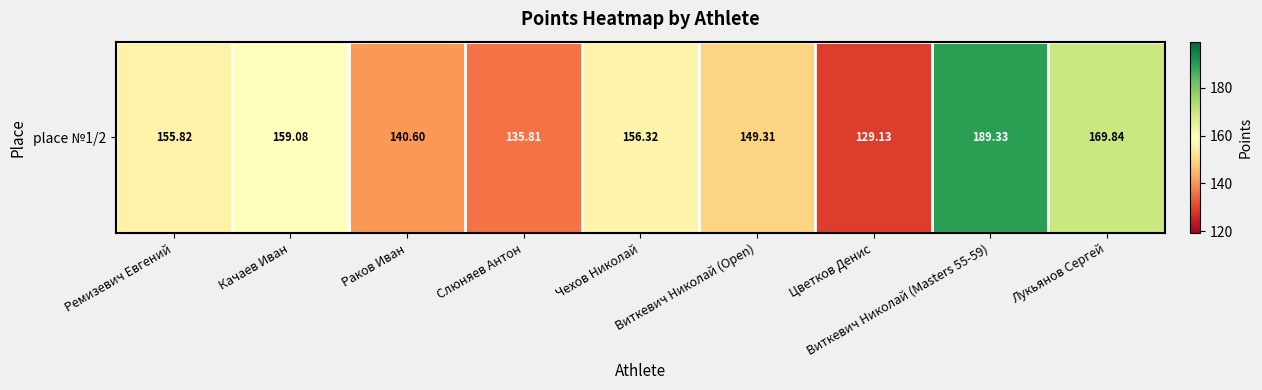

Approximately how many times larger is the value at Виткевич Николай (Masters 55-59) compared to Чехов Николай?

1.2